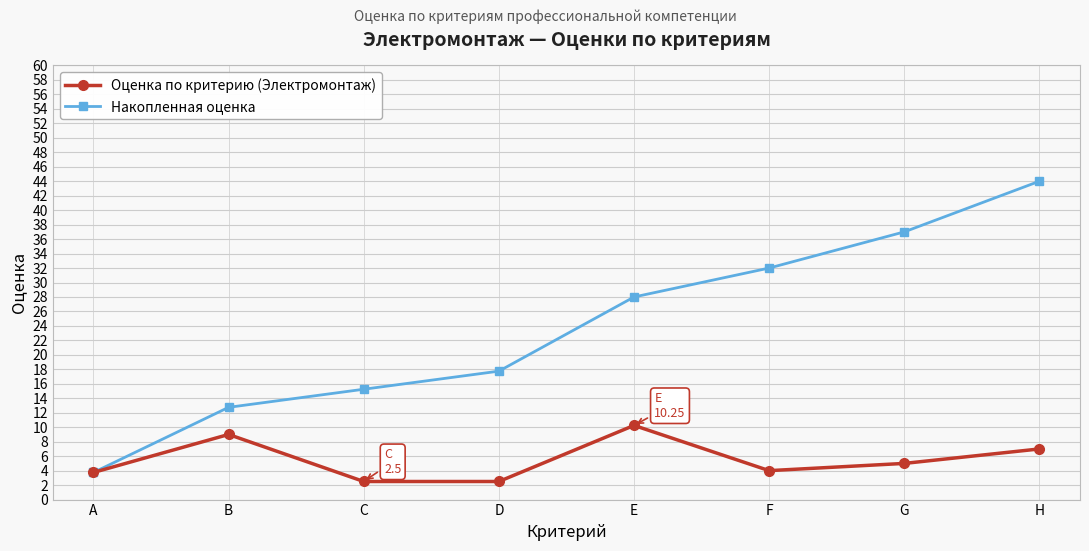

True or false: Оценка по критерию (Электромонтаж) has more than 2 interior local peaks.

False